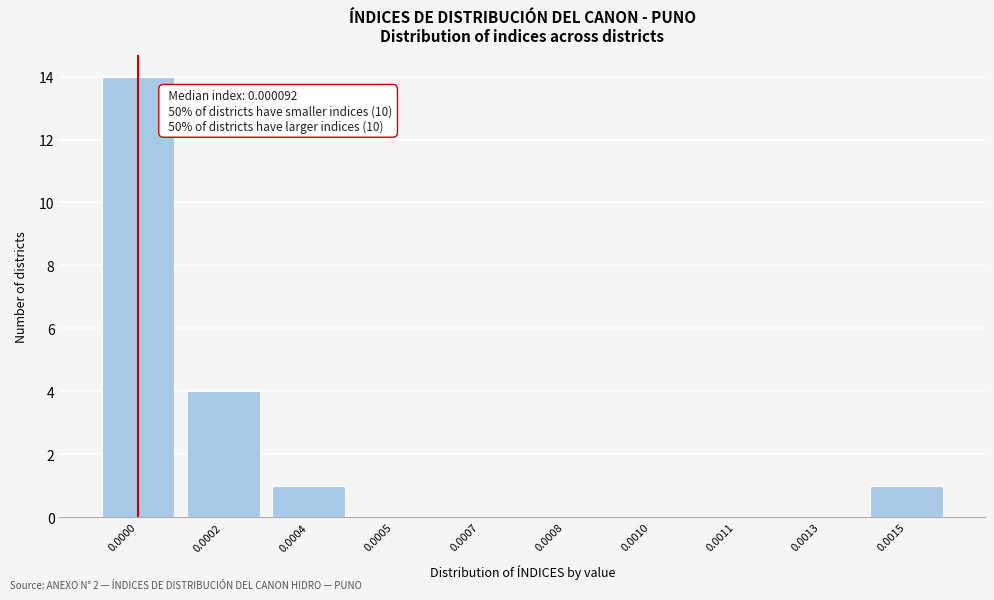

Reading left to right, what are all the values shown in this chart?

0.0000=14	0.0002=4	0.0004=1	0.0005=0	0.0007=0	0.0008=0	0.0010=0	0.0011=0	0.0013=0	0.0015=1